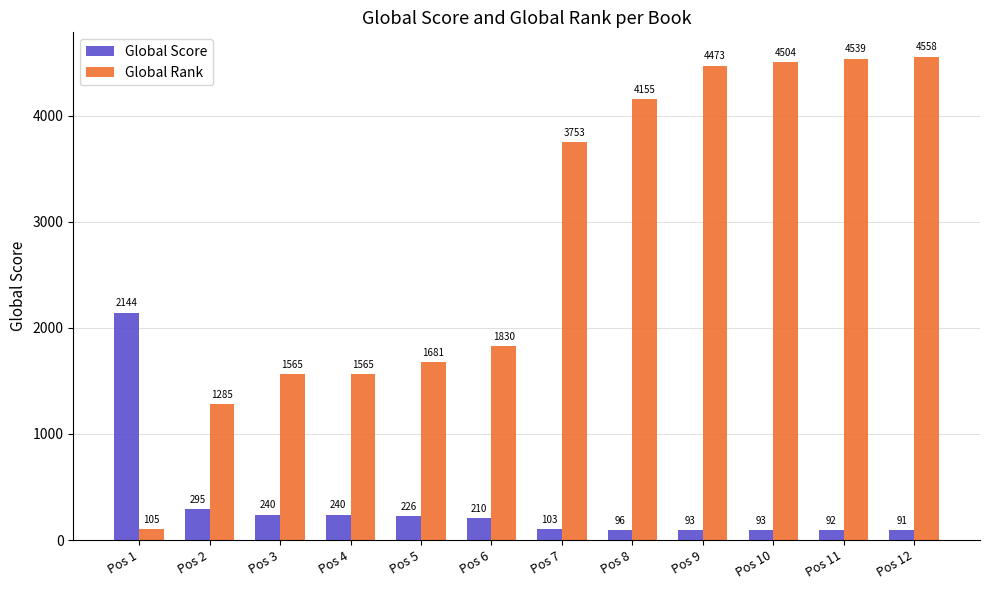

What is the value of the Global Score bar at the 3rd from the left?

240